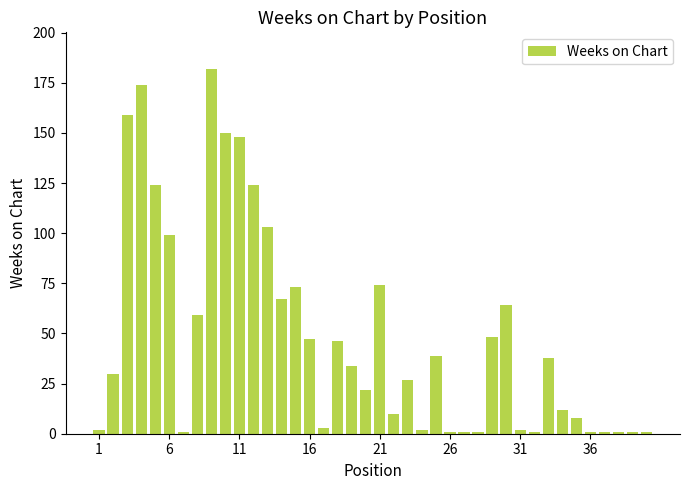

What is the difference between the maximum and second lowest values?

181